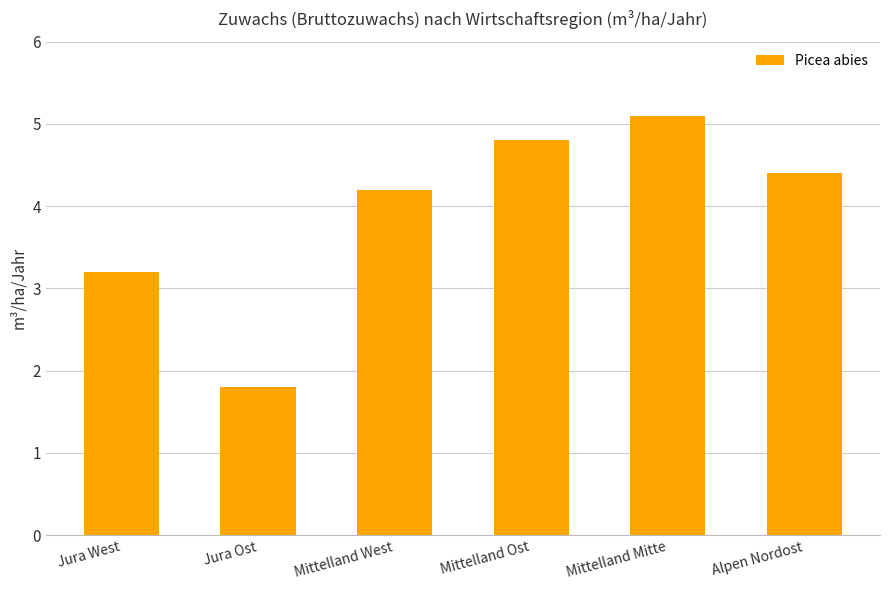

Between Alpen Nordost and Mittelland Ost, which is larger?

Mittelland Ost